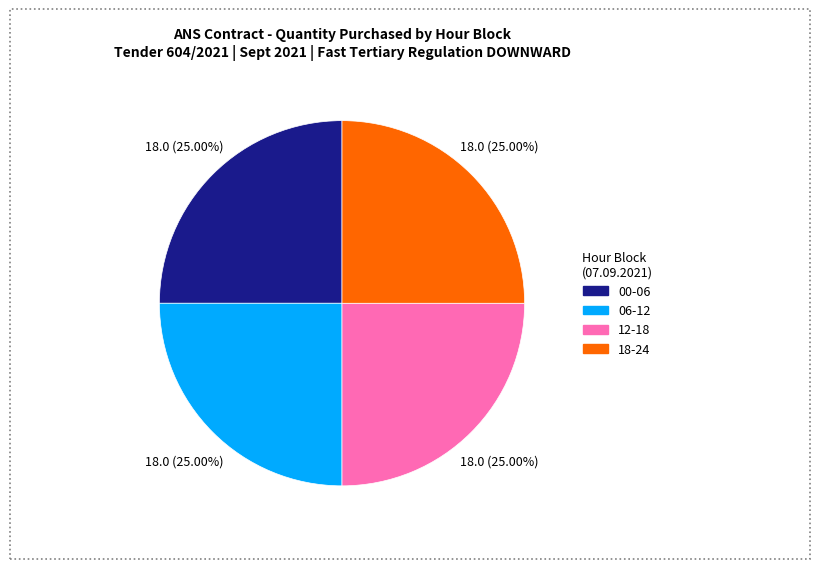

Does any single category account for the majority?

No